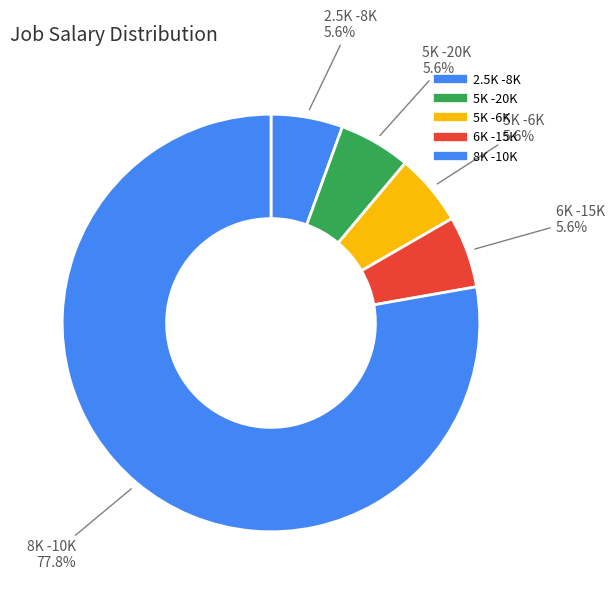

Count the number of slices in the pie.

5